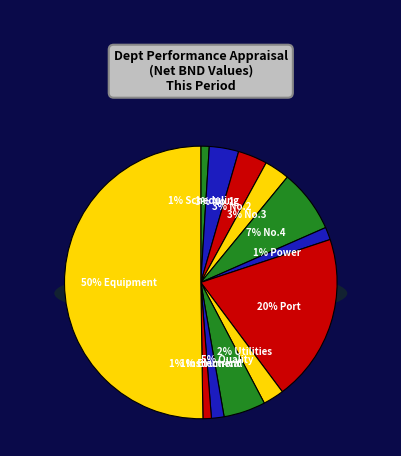

To the nearest percent, what portion does No.4 Refinery Dept. represent?

7%